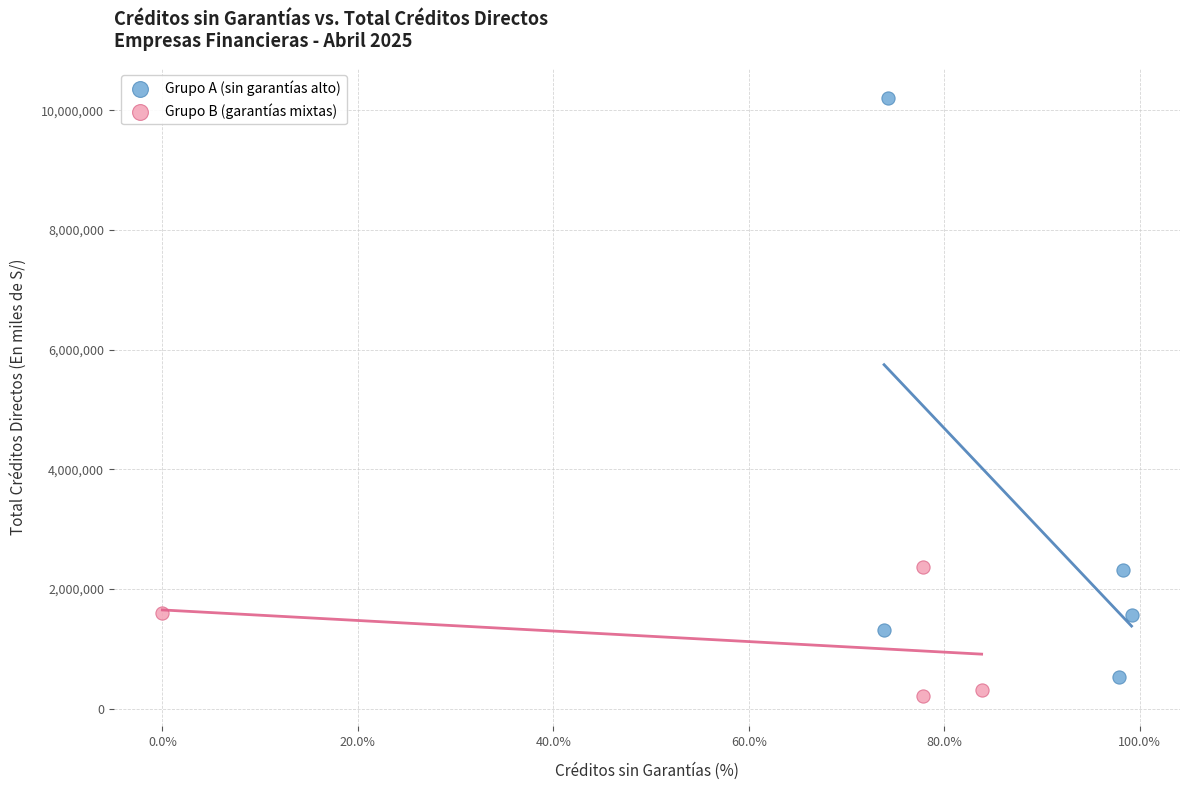

Which series has the largest Y range (max minus min)?

Grupo A (sin garantías alto)